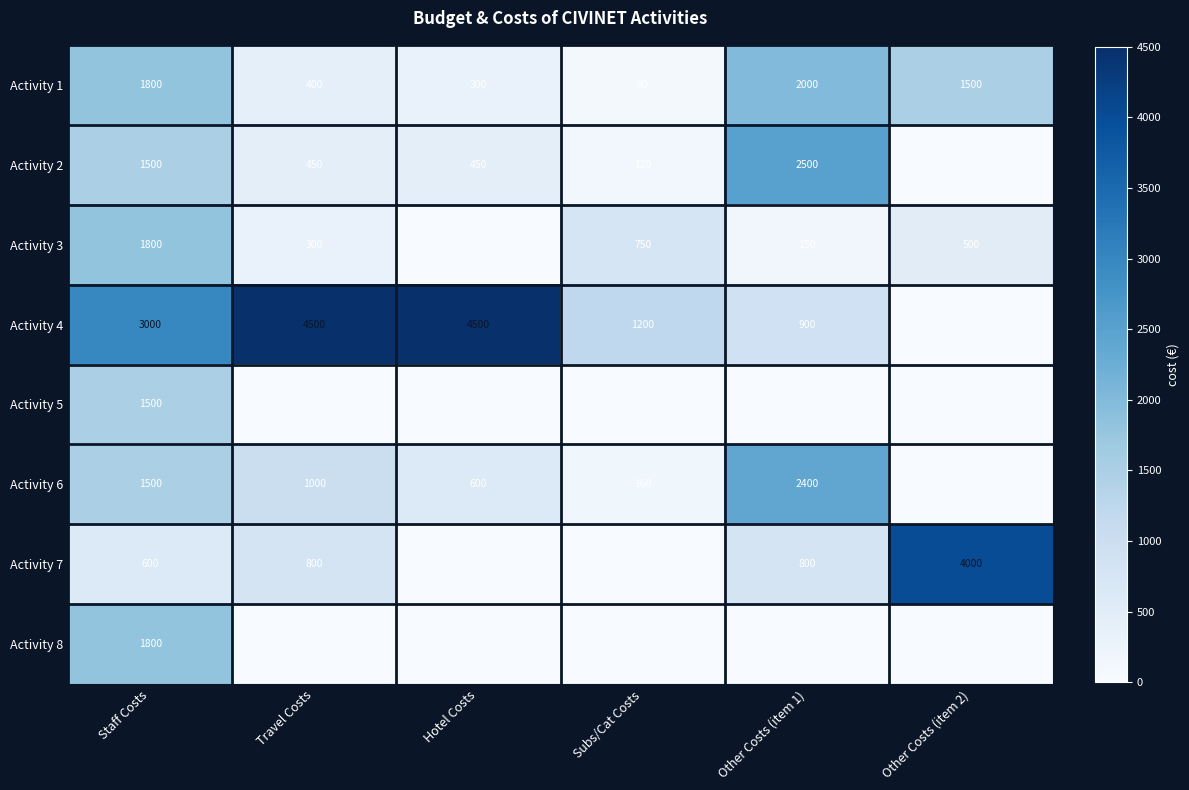

What is the difference between the second highest and minimum values in the Activity 1 series?

1720